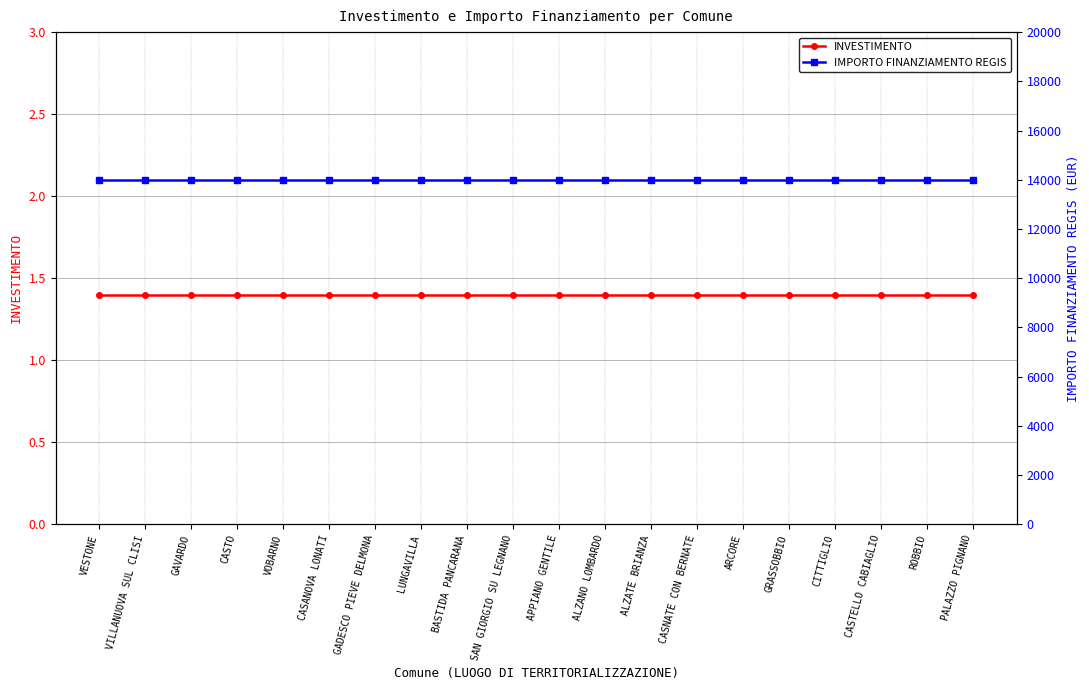

How many distinct data groups are displayed?

2